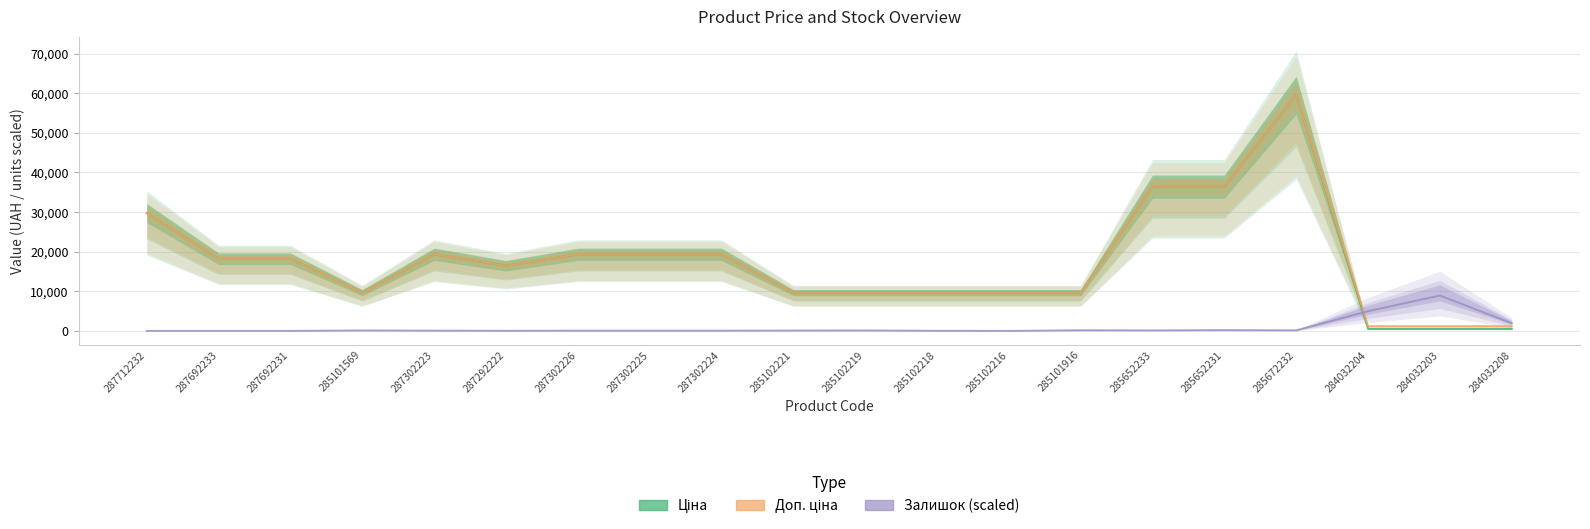

Between 287692231 and 285102216, which series saw the biggest shift?

Ціна